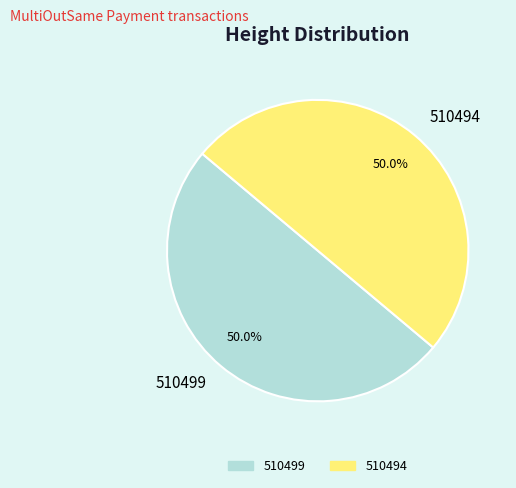

What is the ratio of the value at 510494 to the value at 510499?

1.0